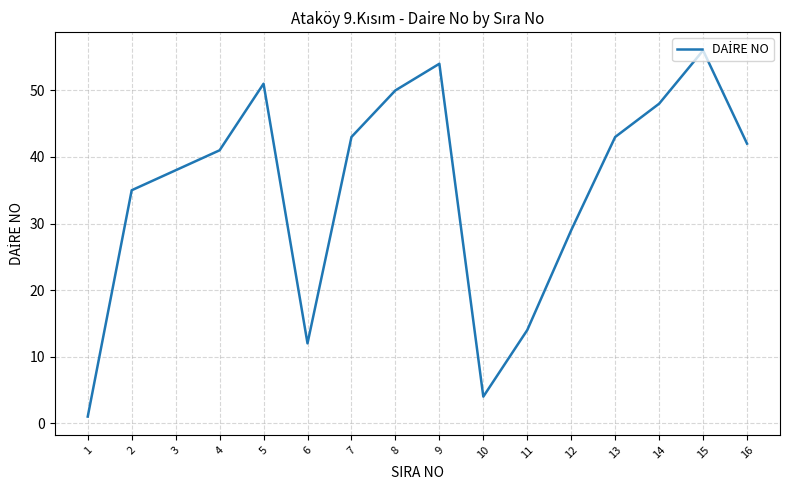

How many lines are shown in the chart?

1